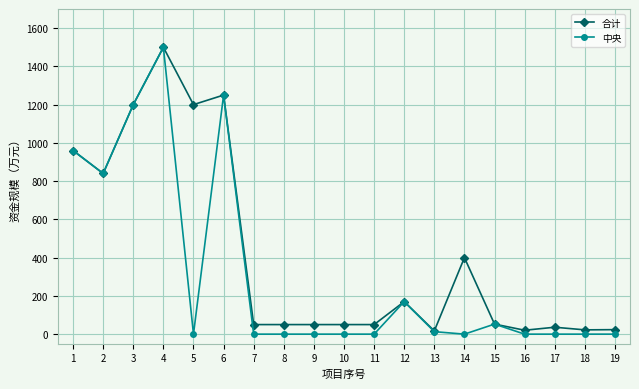

The value of 中央 at 1 is 960.0. True or false?

True